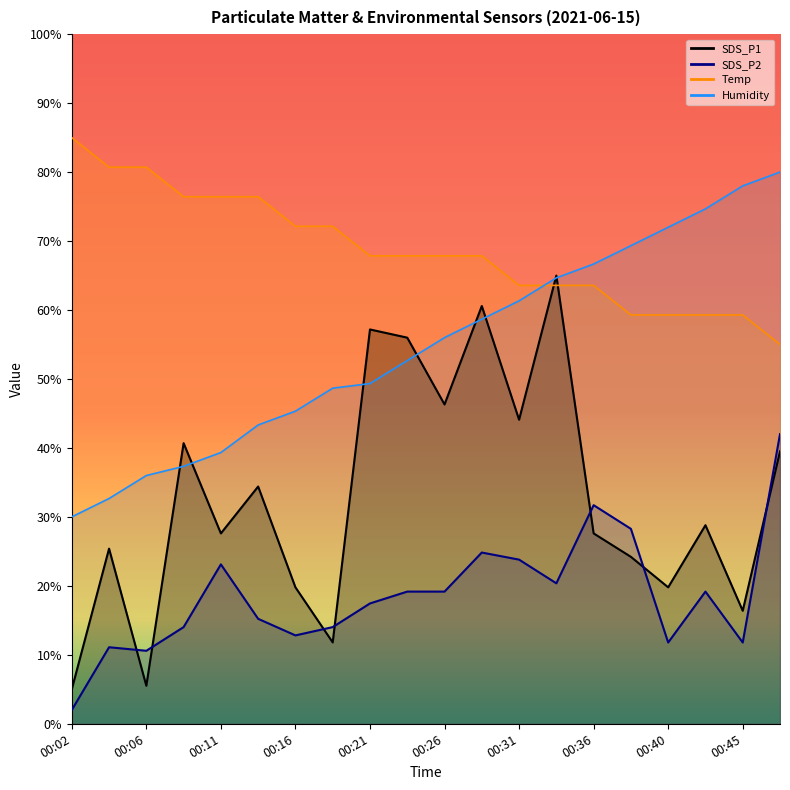

Which series changed the most between 00:21 and 00:48?

SDS_P2